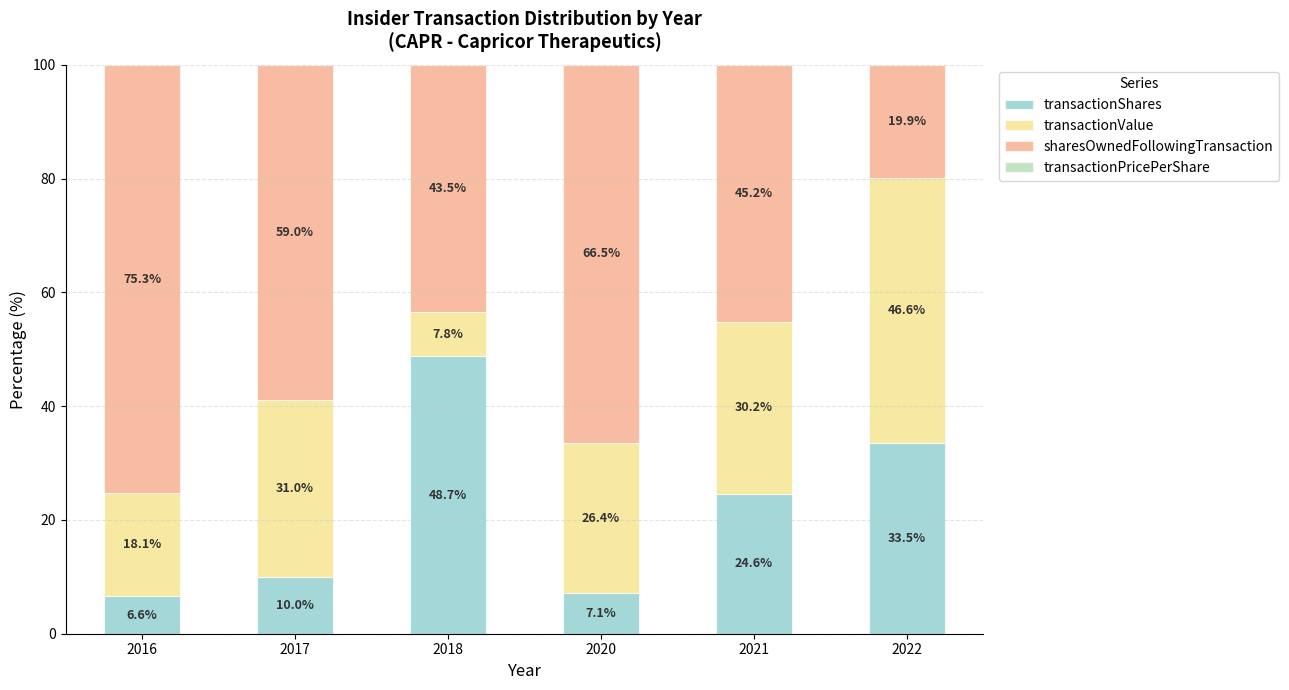

Where is transactionShares nearest to the value 27?

2021